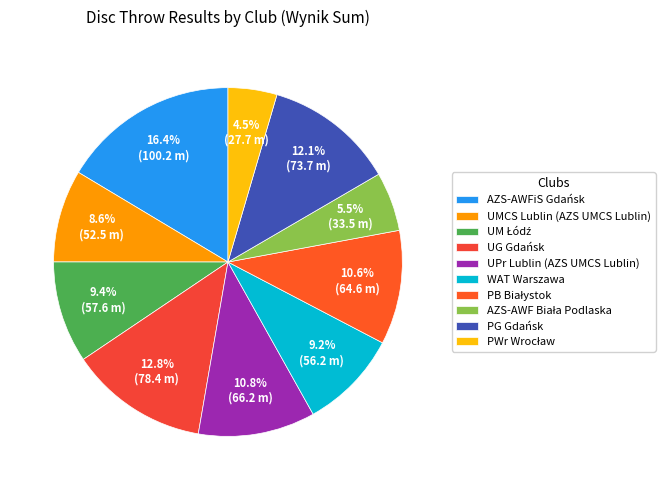

What percentage is the UM Łódź slice, to the nearest percent?

9%